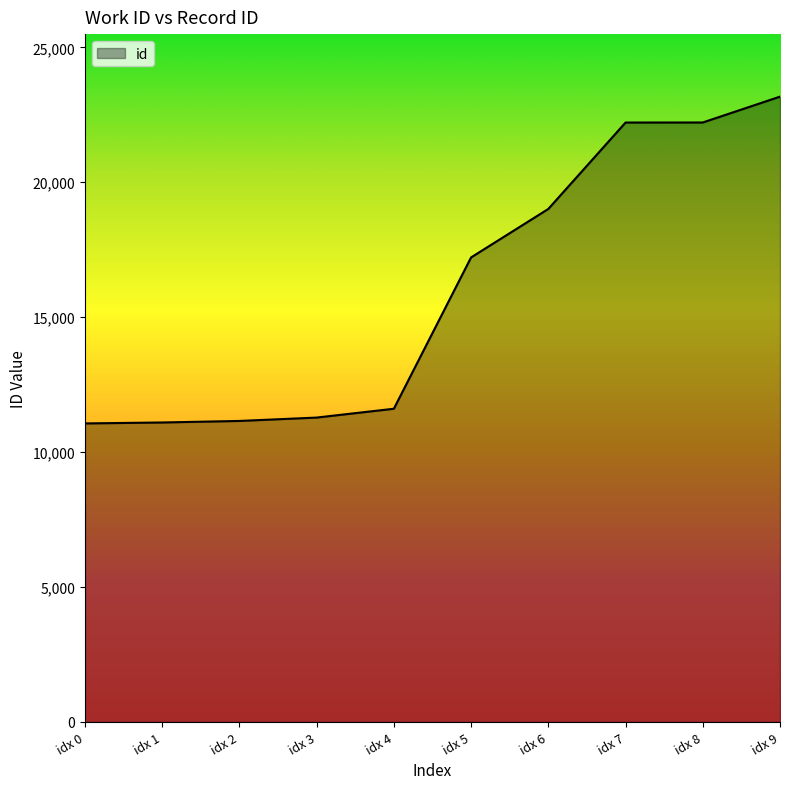

Which category has the highest value across all series?

idx 9